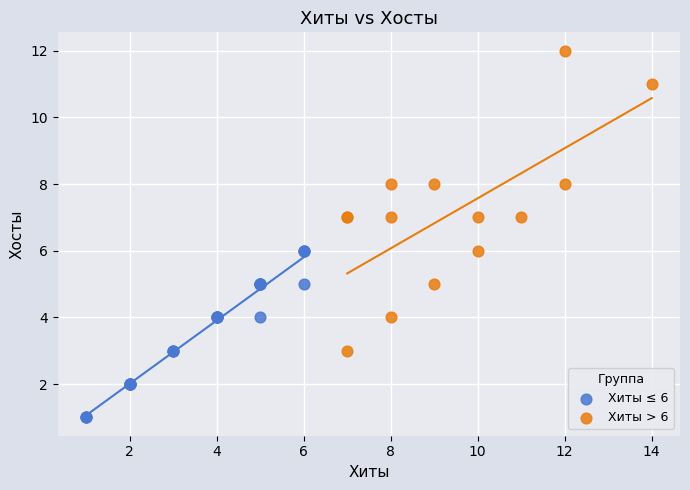

Which series has the largest Y range (max minus min)?

Хиты > 6